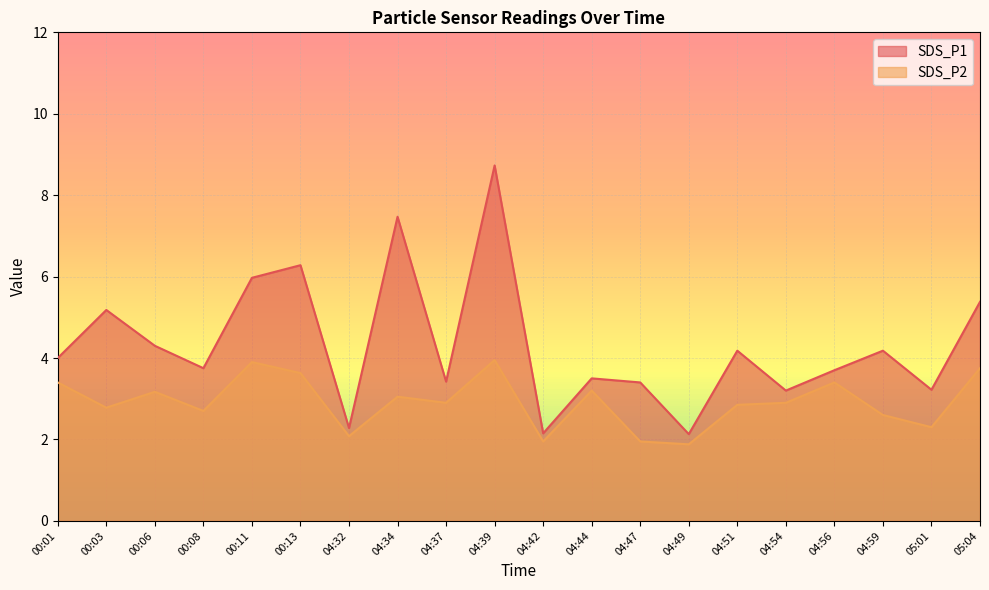

Reading right to left, transcribe all the data shown in this chart.

SDS_P1: 05:04=5.4	05:01=3.2	04:59=4.2	04:56=3.7	04:54=3.2	04:51=4.2	04:49=2.1	04:47=3.4	04:44=3.5	04:42=2.1	04:39=8.7	04:37=3.4	04:34=7.5	04:32=2.3	00:13=6.3	00:11=6.0	00:08=3.8	00:06=4.3	00:03=5.2	00:01=4.0
SDS_P2: 05:04=3.8	05:01=2.3	04:59=2.6	04:56=3.4	04:54=2.9	04:51=2.9	04:49=1.9	04:47=1.9	04:44=3.2	04:42=1.9	04:39=4.0	04:37=2.9	04:34=3.0	04:32=2.1	00:13=3.6	00:11=3.9	00:08=2.7	00:06=3.2	00:03=2.8	00:01=3.4